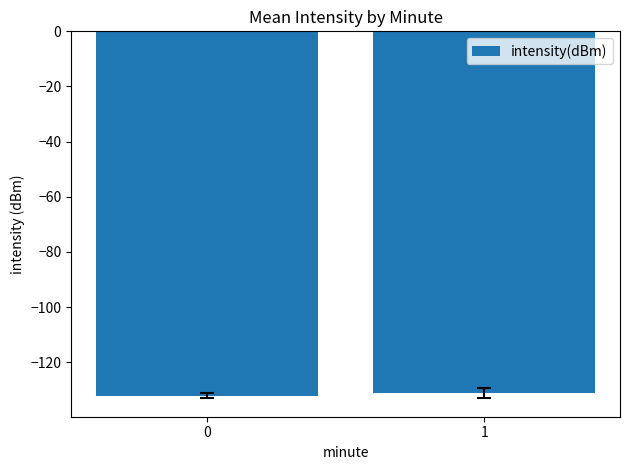

What is the difference between the maximum and minimum values?

1.0